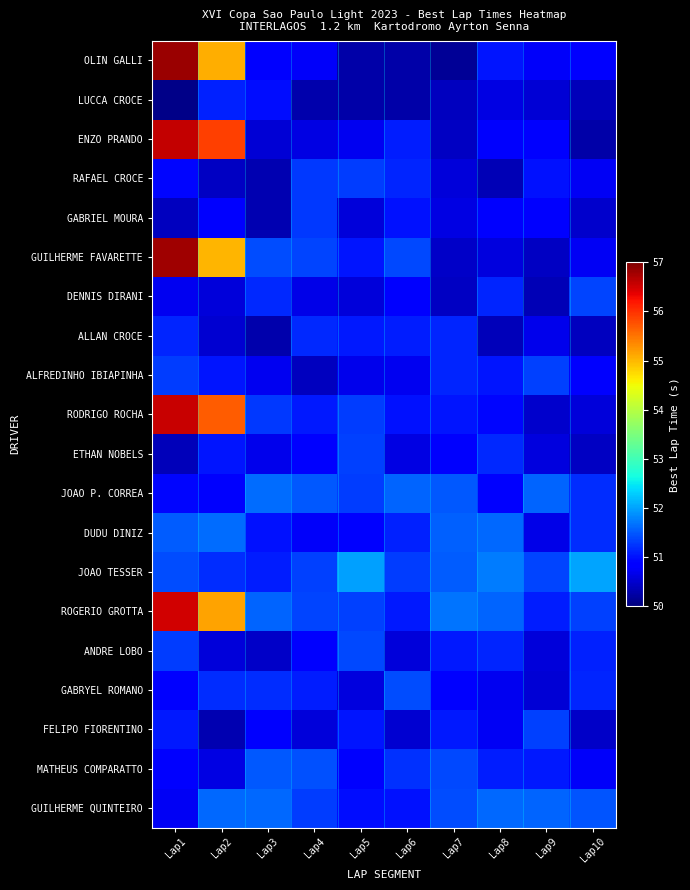

At how many categories does at least one series exceed 53?

2